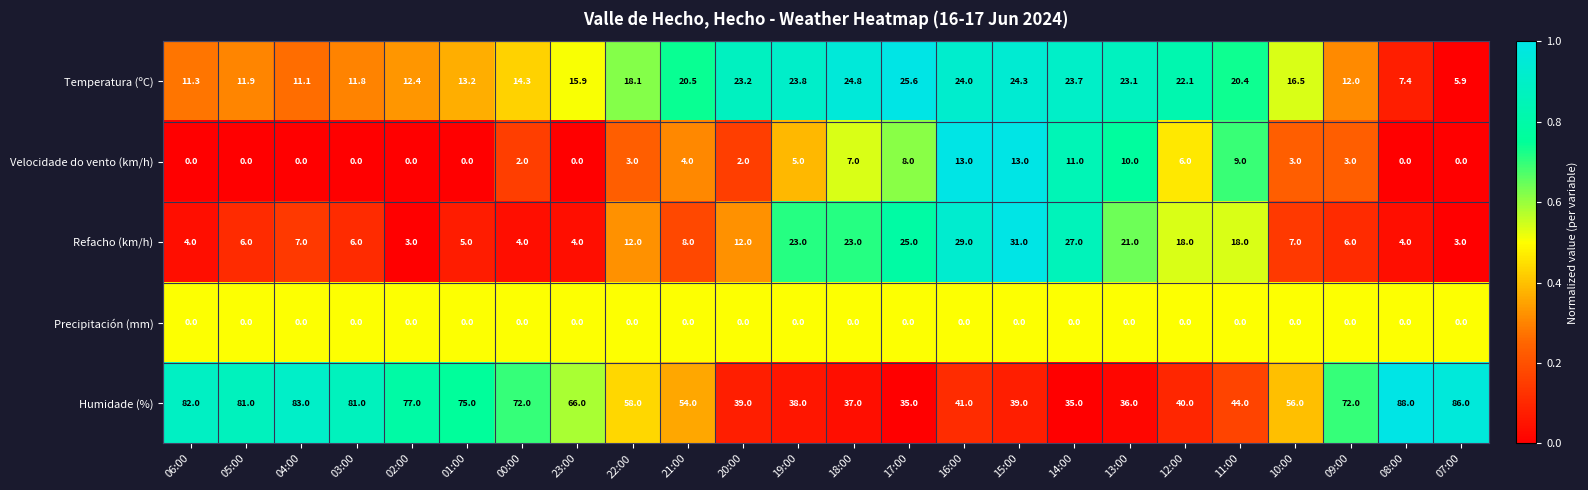

What is the difference between the highest and lowest values at 20:00?

39.0